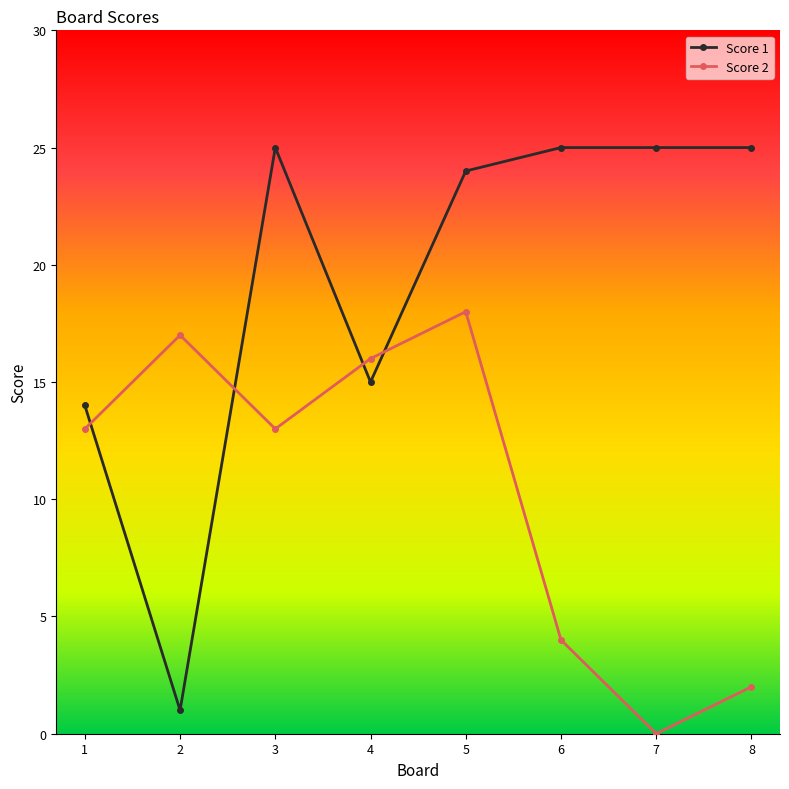

At which category is the sum across all series the highest?

5